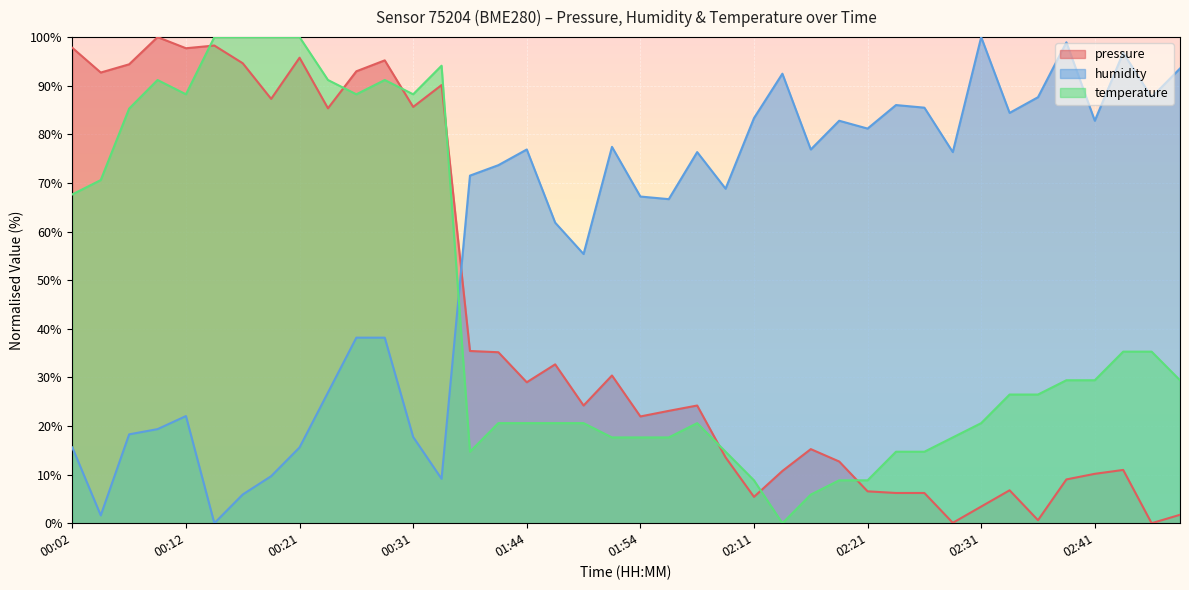

How many values in pressure are above zero?

39